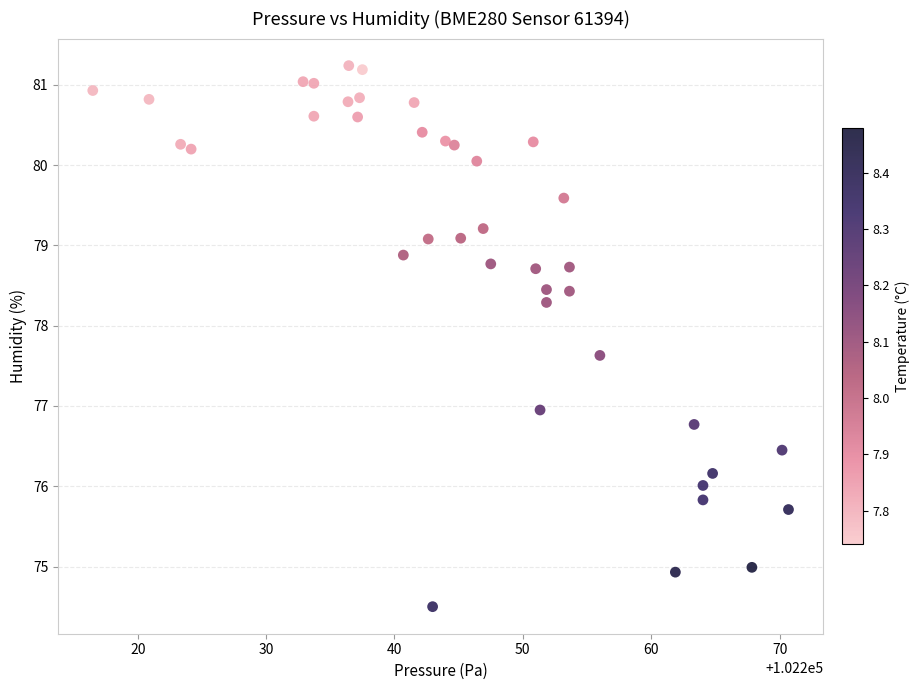

What is the range of X values (max minus min)?

54.2